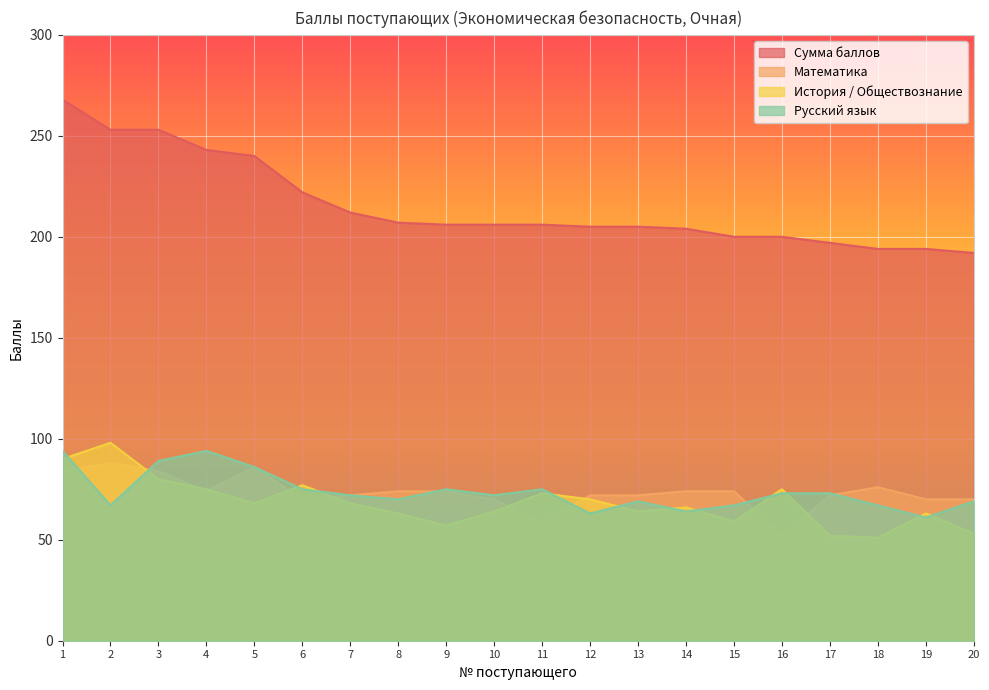

Which category has the highest value across all series?

1